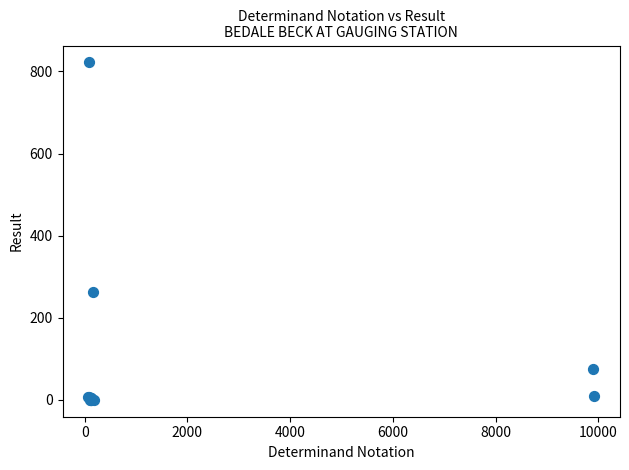

What Y value in the scatter plot is closest to 411?

263.0